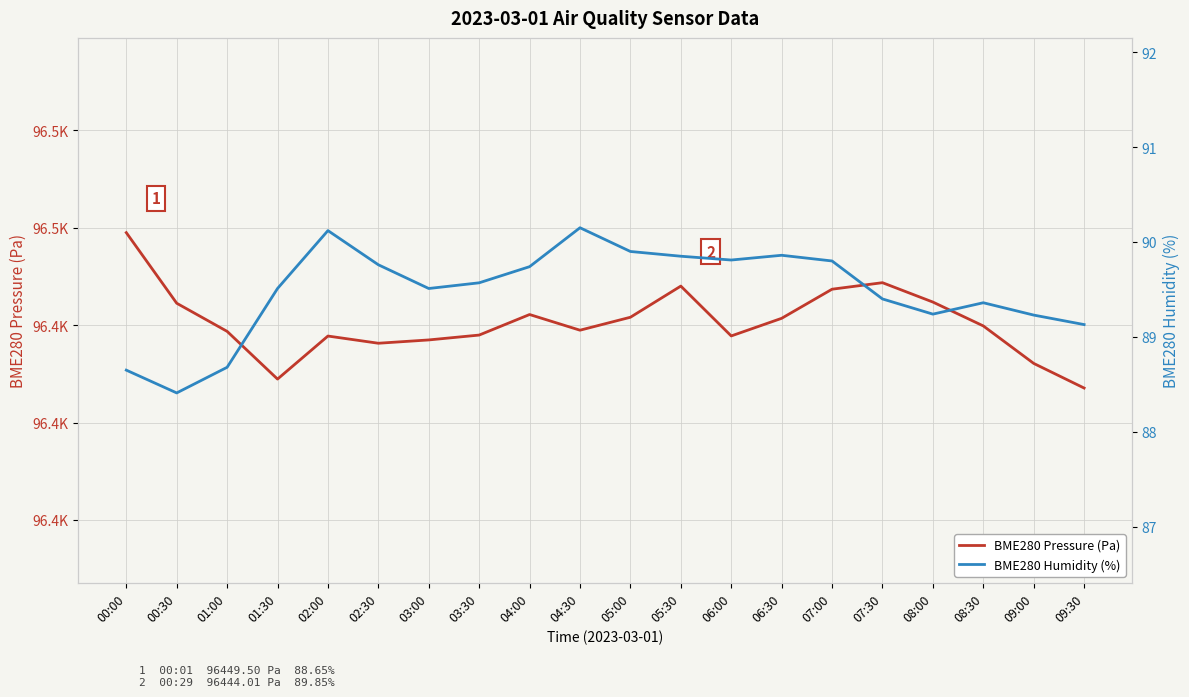

What is the lowest value of the BME280 Humidity (%) series?

88.4